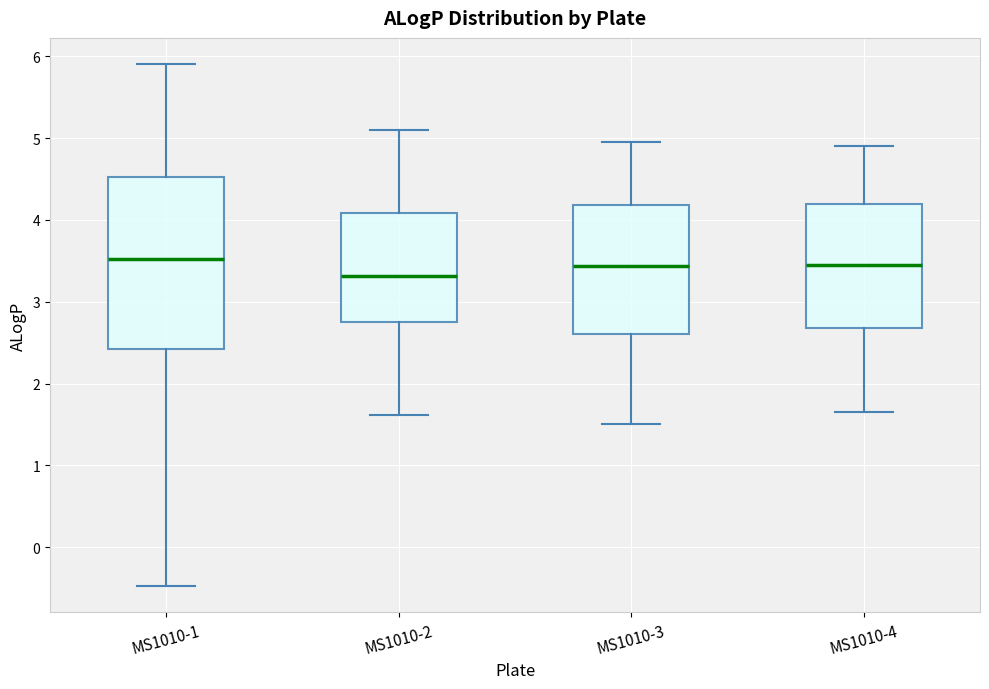

Which box has the lowest median line?

MS1010-2